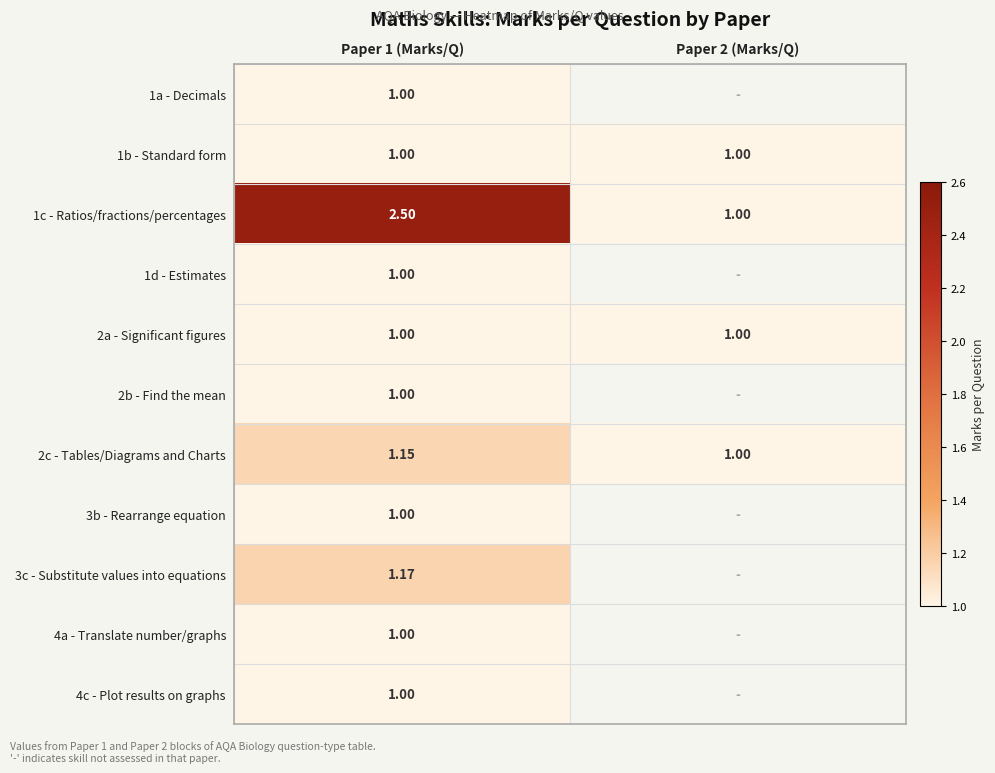

True or false: 3c - Substitute values into equations has a value of 1.5 at Paper 1 (Marks/Q).

False